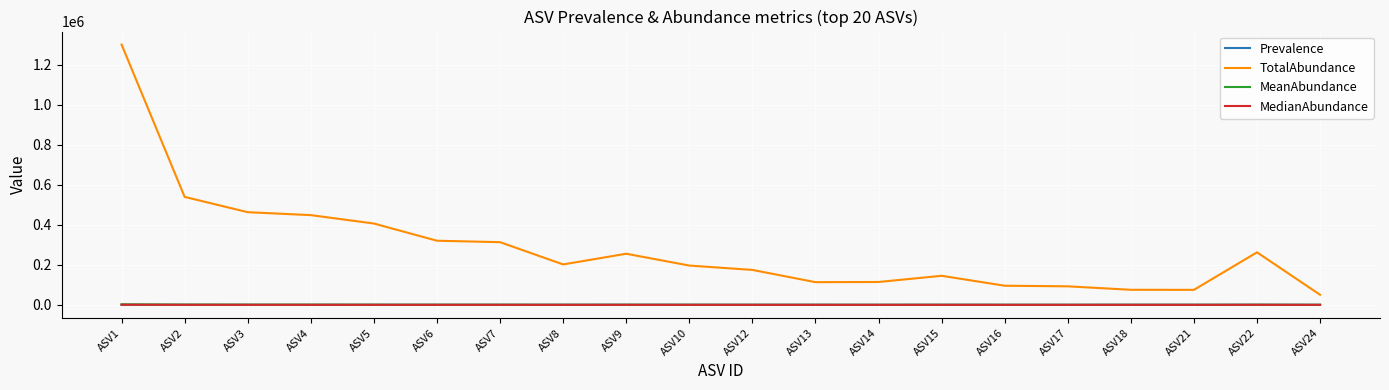

True or false: MedianAbundance and TotalAbundance intersect in this chart.

False